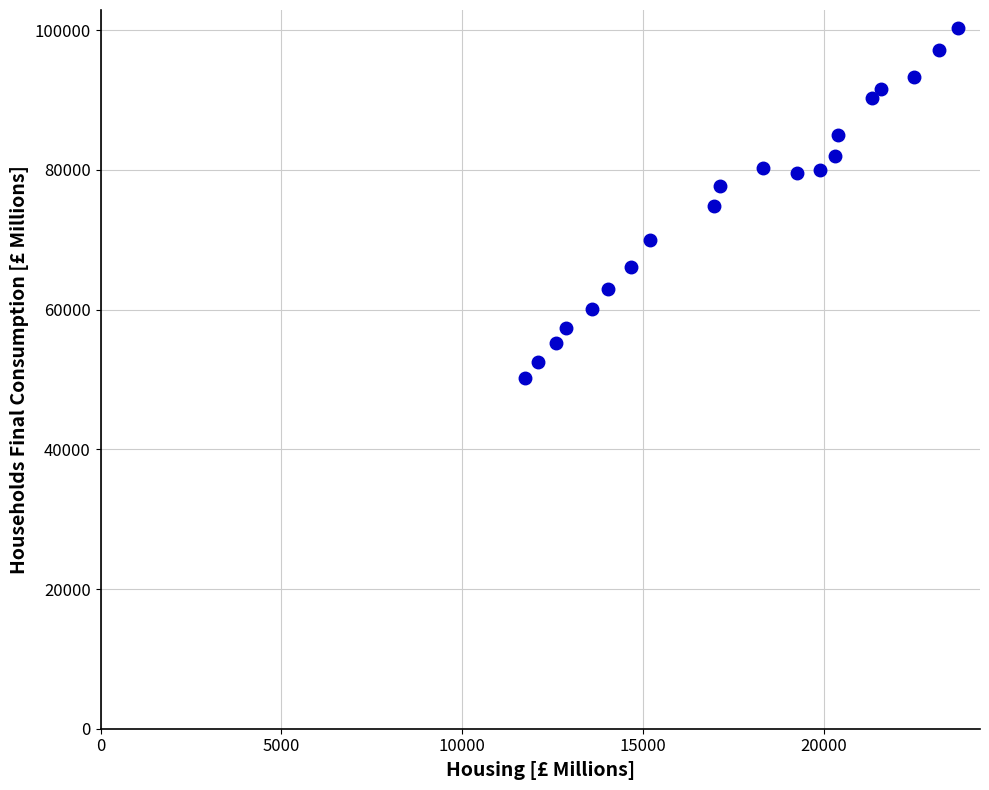

What is the range of X values (max minus min)?

11971